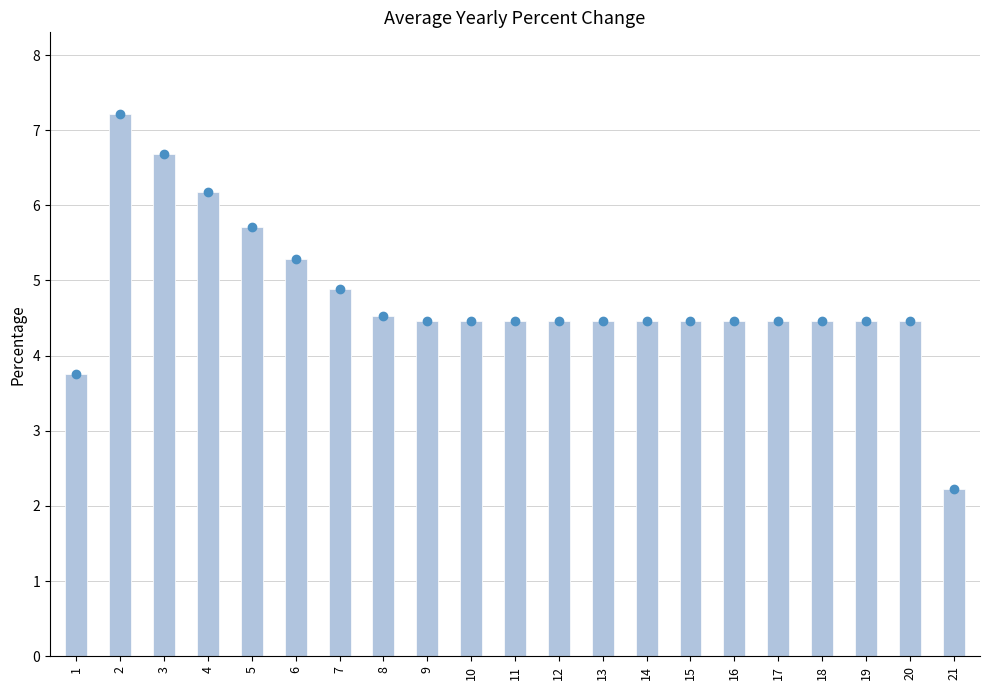

At which label is the value closest to 4?

1